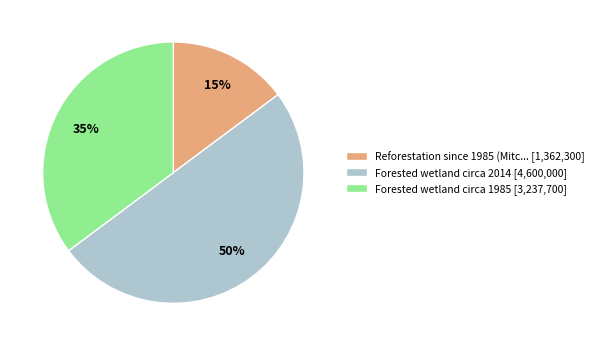

To the nearest percent, what percentage of the pie is Reforestation since 1985 (Mitc... [1,362,300]?

15%